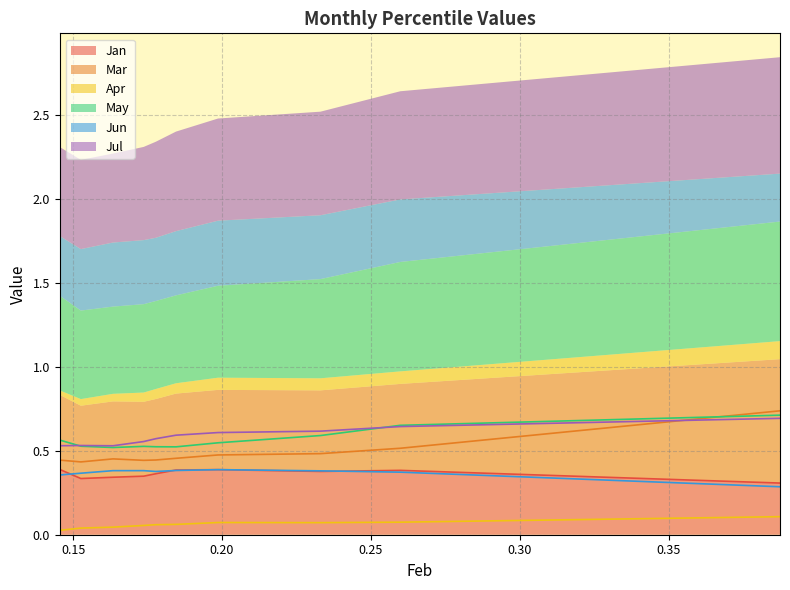

What is the value of the Mar point at the 4th from the left?

0.4